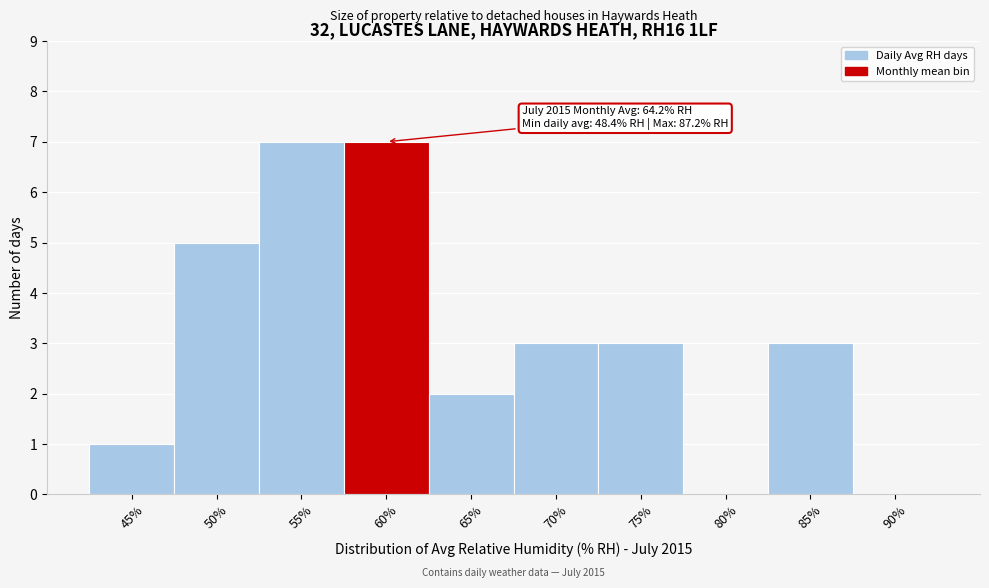

Reading left to right, transcribe all the data shown in this chart.

45%=1	50%=5	55%=7	60%=7	65%=2	70%=3	75%=3	80%=0	85%=3	90%=0